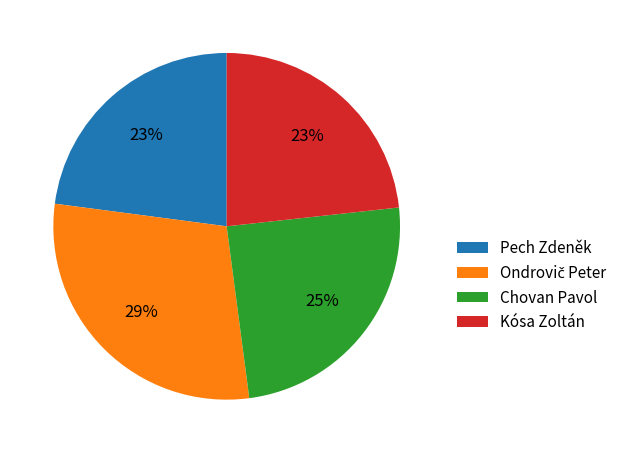

True or false: Pech Zdeněk accounts for 28% of the total.

False